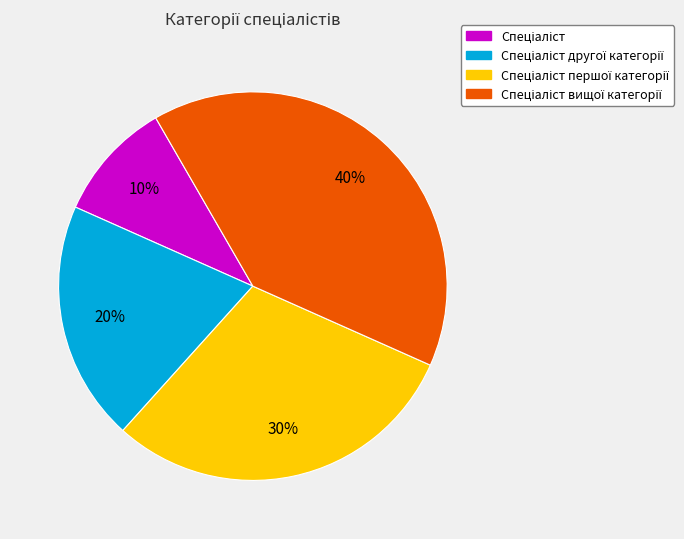

Does any single category account for the majority?

No